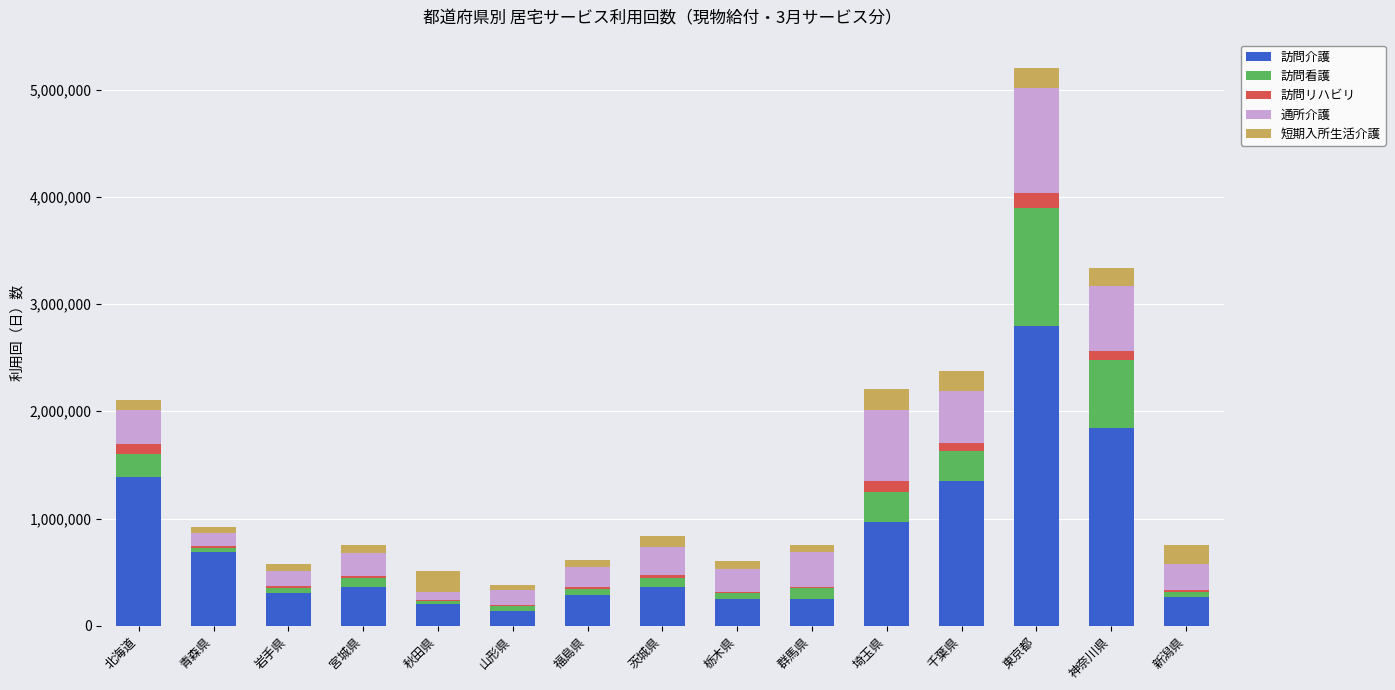

What is the highest value of the 訪問介護 series?

2797474